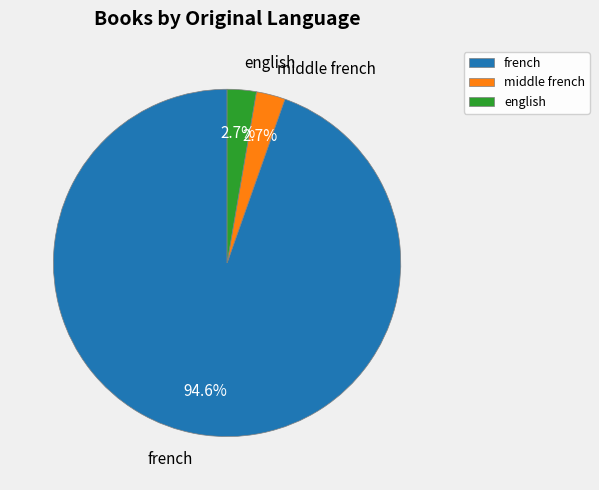

To the nearest percent, what is the average slice percentage?

33%